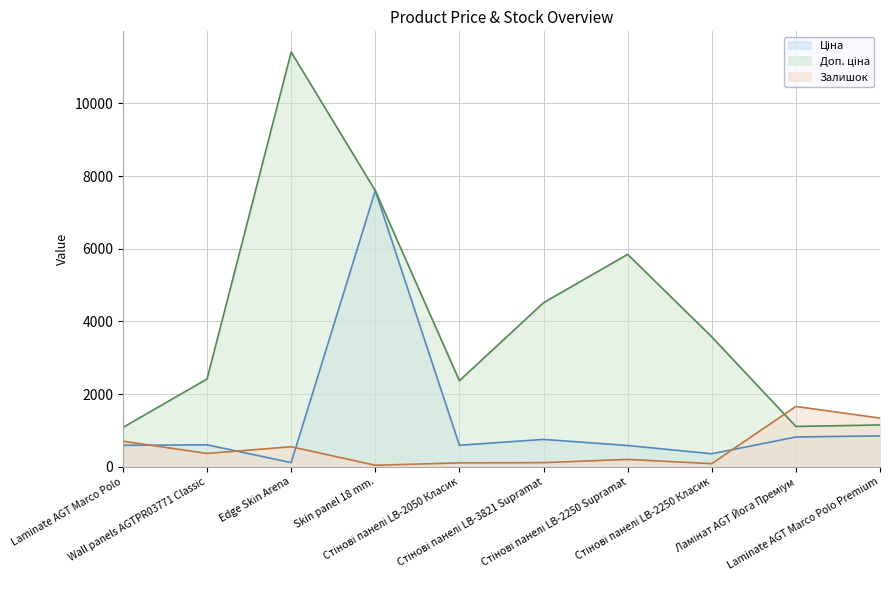

What is the maximum value shown in the chart?

11410.0